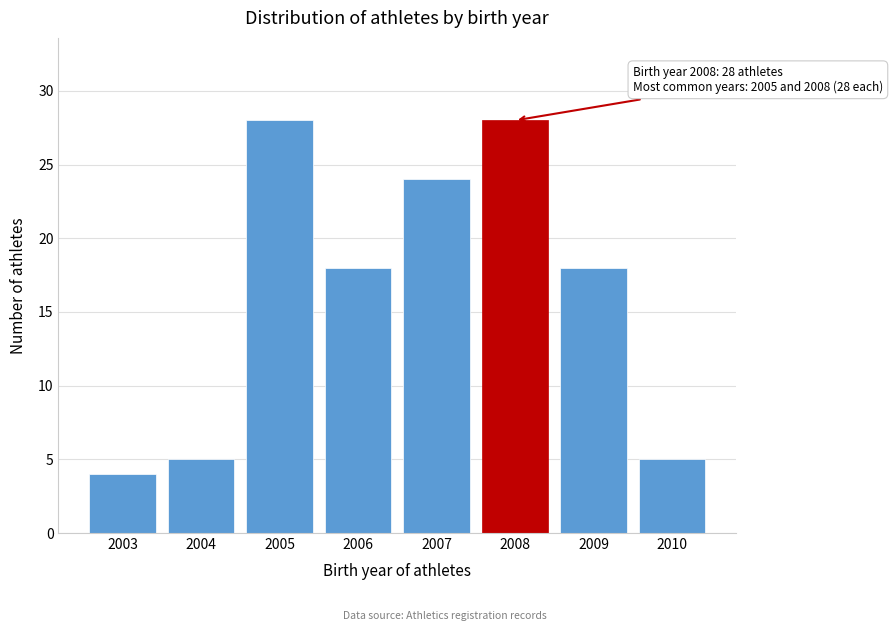

Reading left to right, what are all the values shown in this chart?

2003=4	2004=5	2005=28	2006=18	2007=24	2008=28	2009=18	2010=5